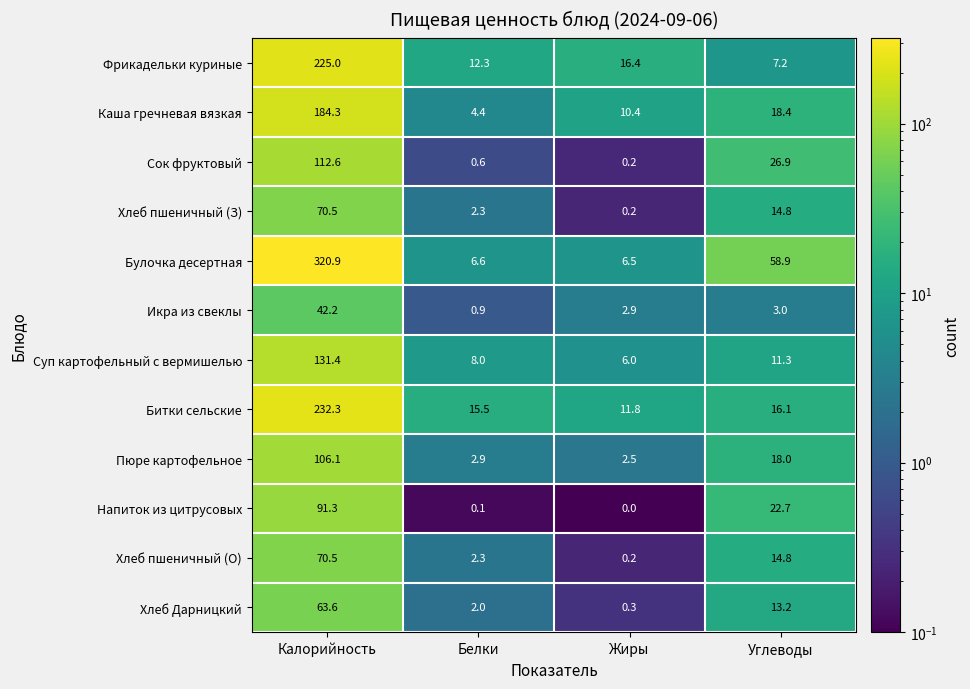

Which series has the widest spread of values?

Булочка десертная